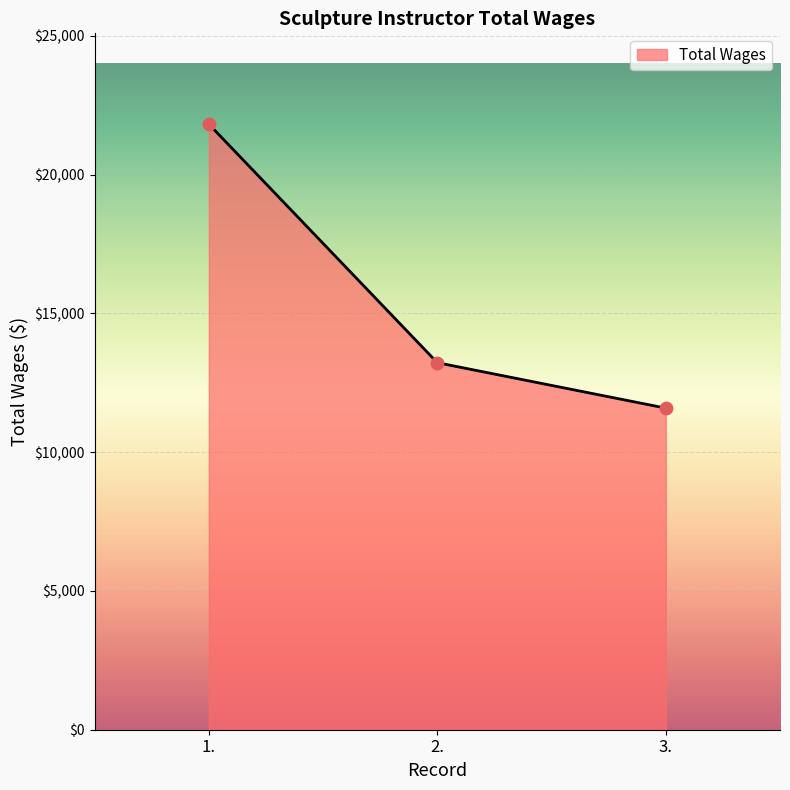

Approximately how many times larger is the value at 1. compared to 3.?

1.9